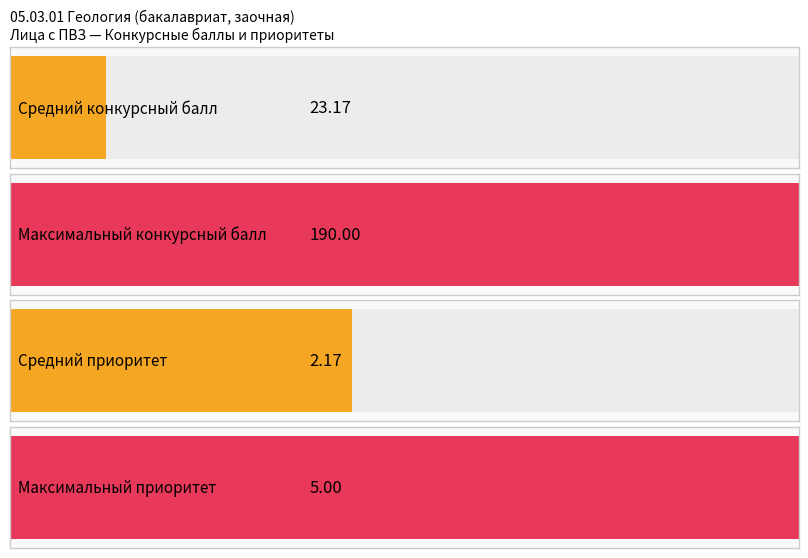

How many bars are there in each group?

4